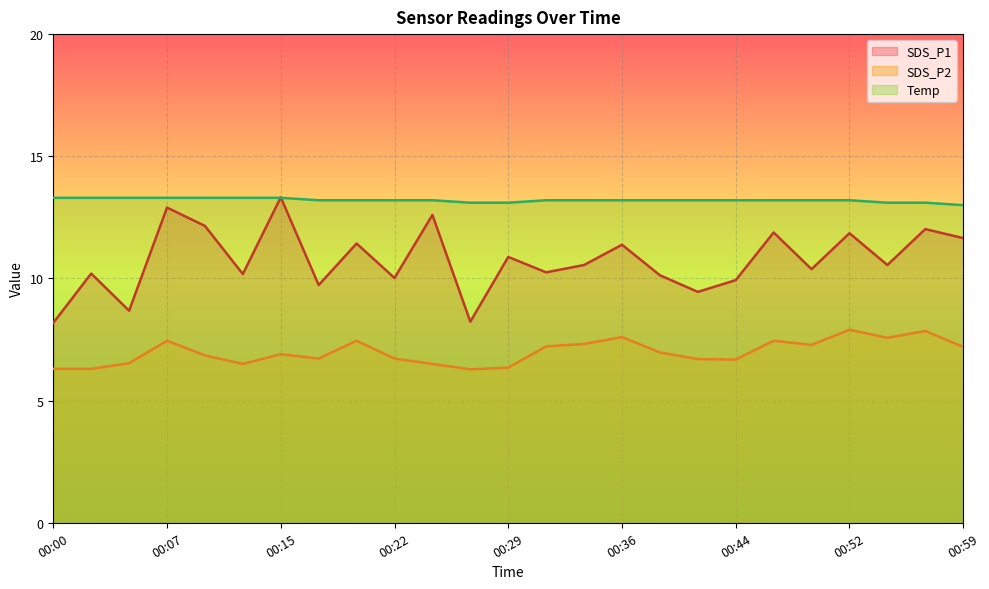

After their last crossing, which series has the higher values: SDS_P1 or Temp?

Temp